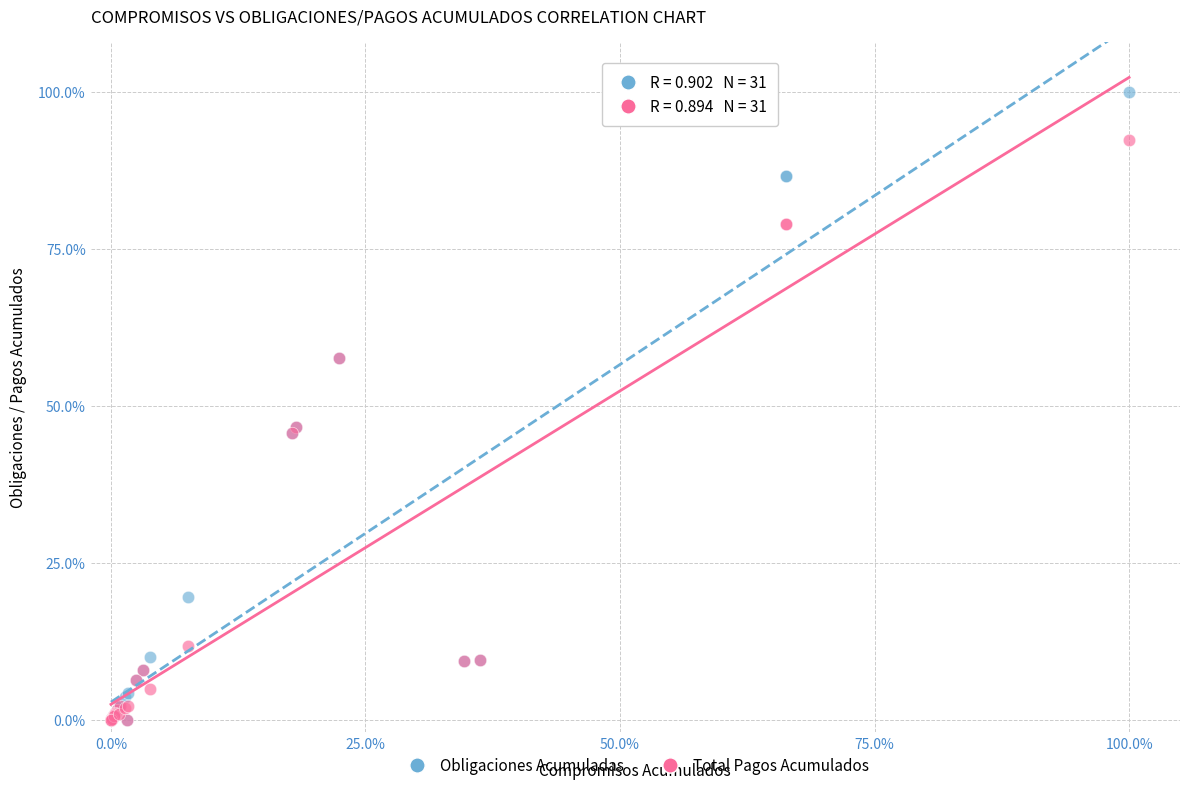

What are all the series names shown in the legend?

Obligaciones Acumuladas, Total Pagos Acumulados